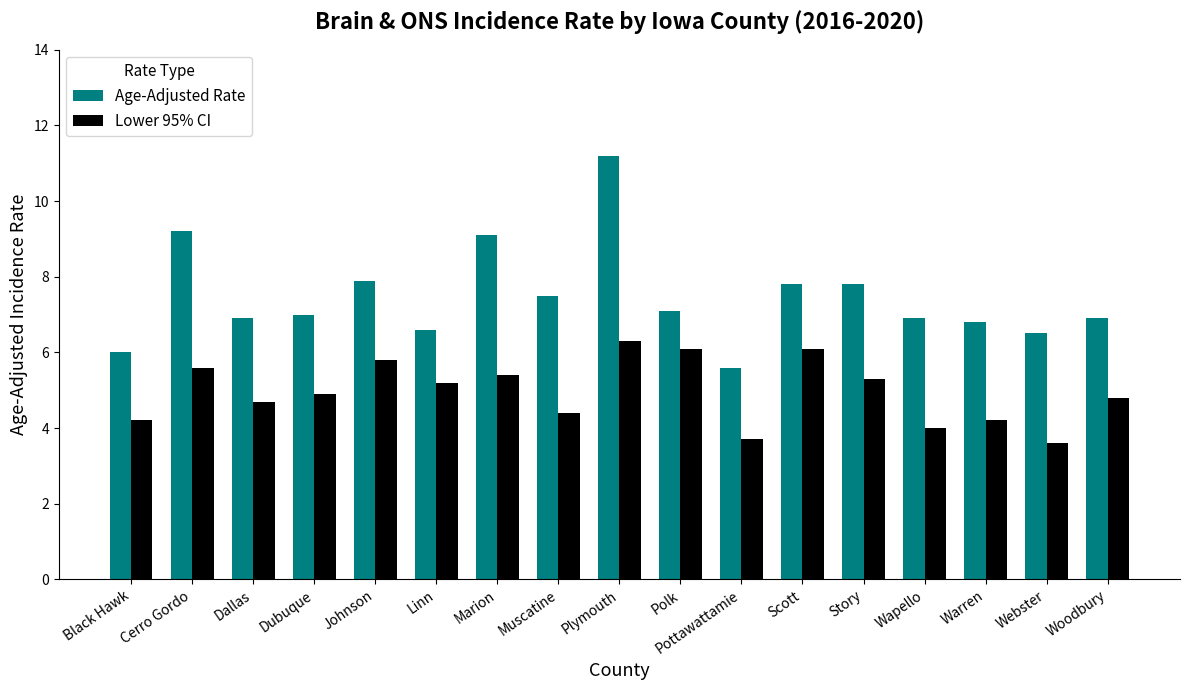

The value of Lower 95% CI at Dubuque is 8.1. True or false?

False